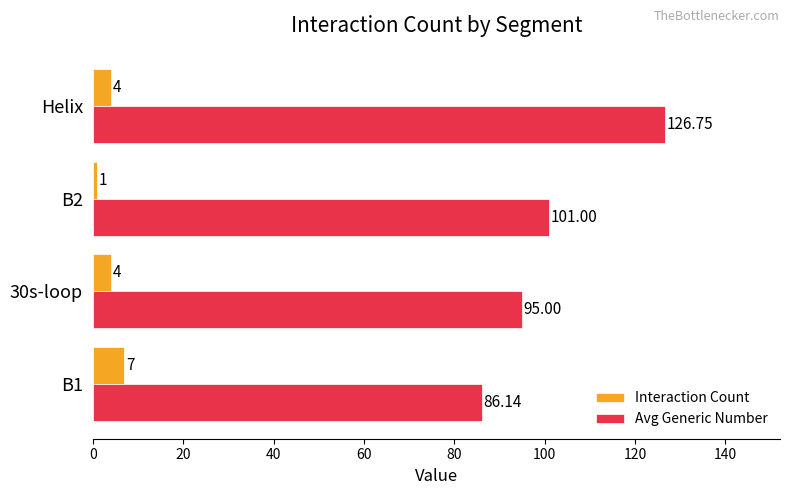

Rank the series by their average value, from lowest to highest.

Interaction Count, Avg Generic Number